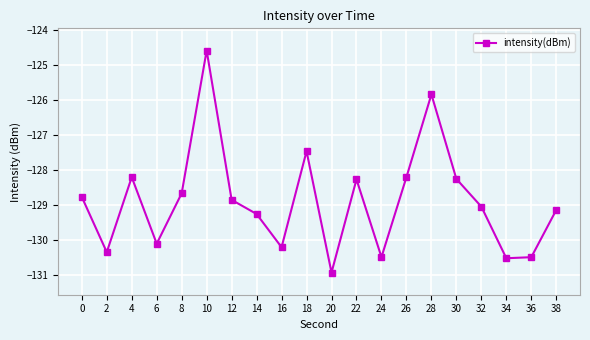

What is the change in value from 20 to 32?

+1.9